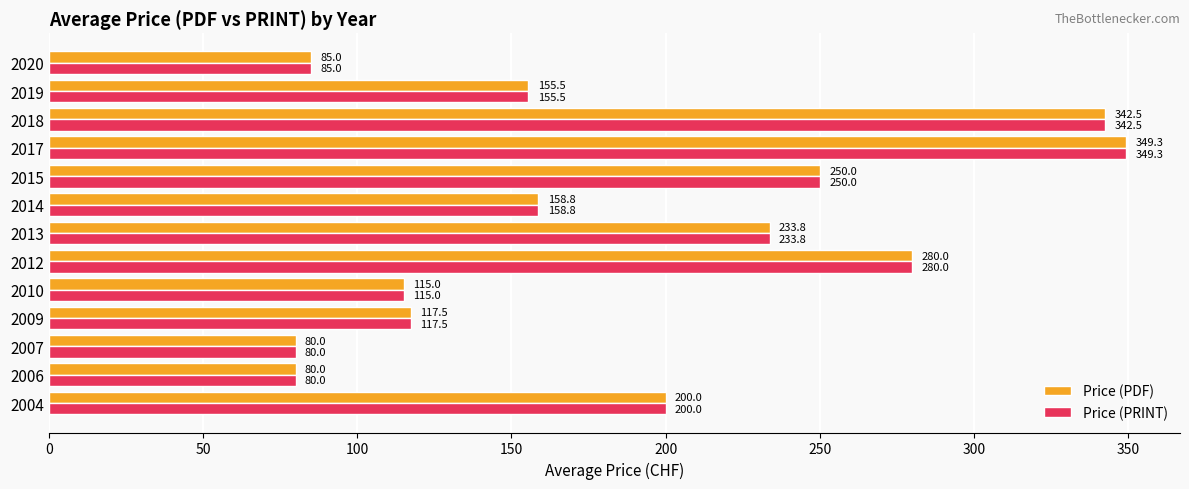

What is the difference between the Price (PDF) values at 2007 and 2018?

262.5